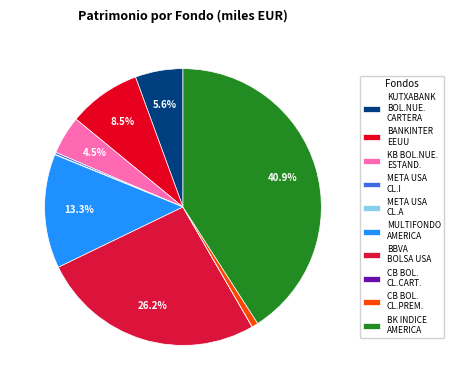

What is the change in value from MULTIFONDO AMERICA to BK INDICE AMERICA?

+133693